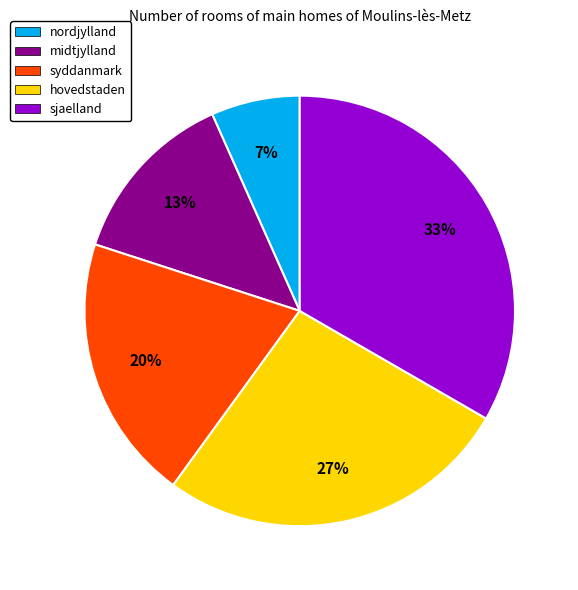

Is there any slice that represents more than half of the pie?

No